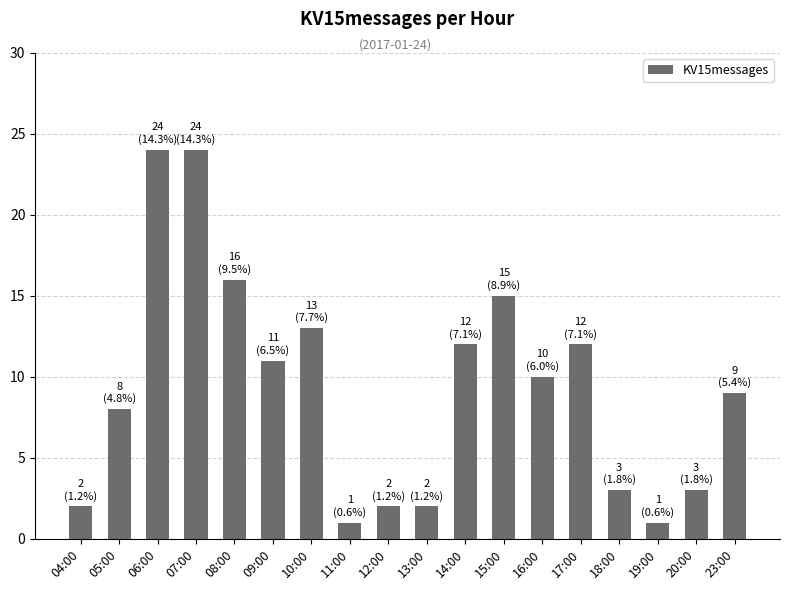

What is the greatest value displayed?

24